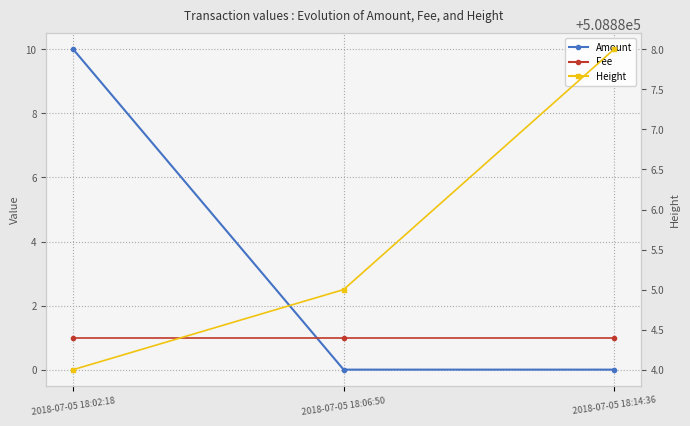

Which series has the widest spread of values?

Amount